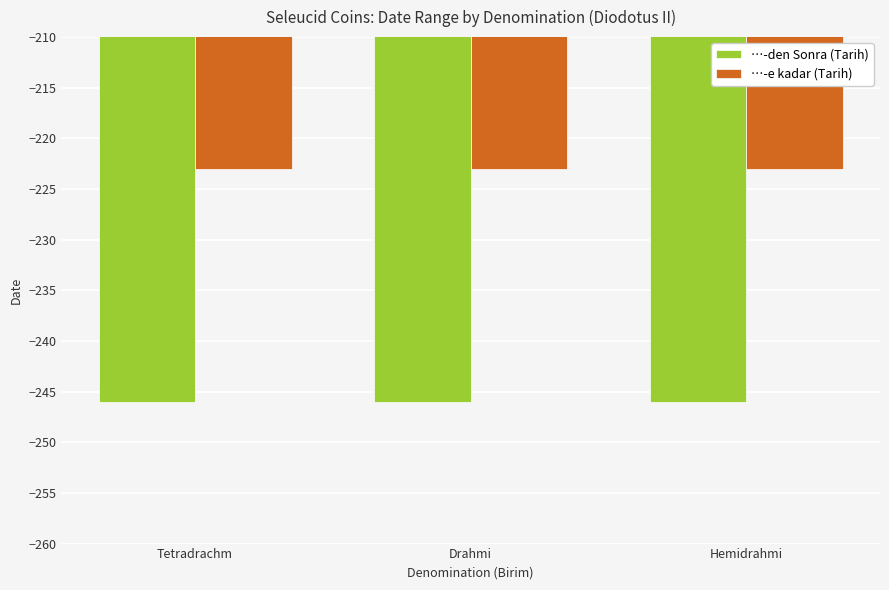

How many bars are there in total?

6